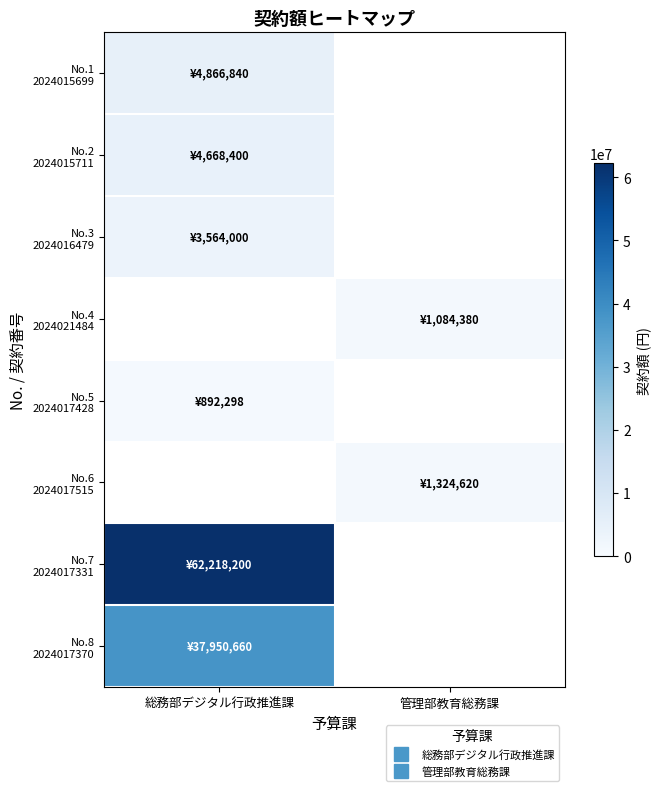

What is the greatest value displayed?

62218200.0